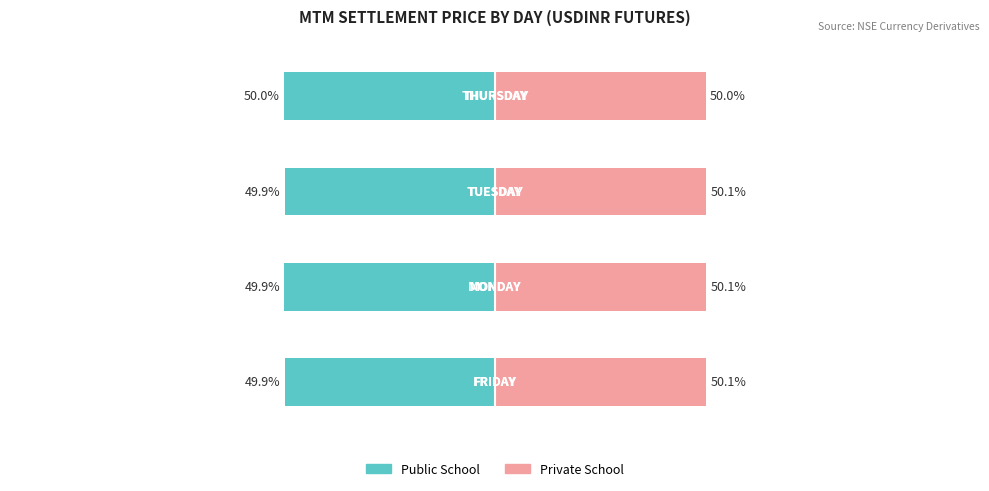

The Private School series shows 50.1 at 1. True or false?

True